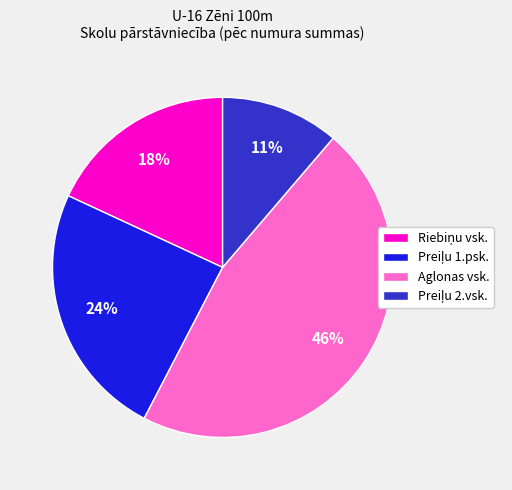

How many slices are in this pie chart?

4